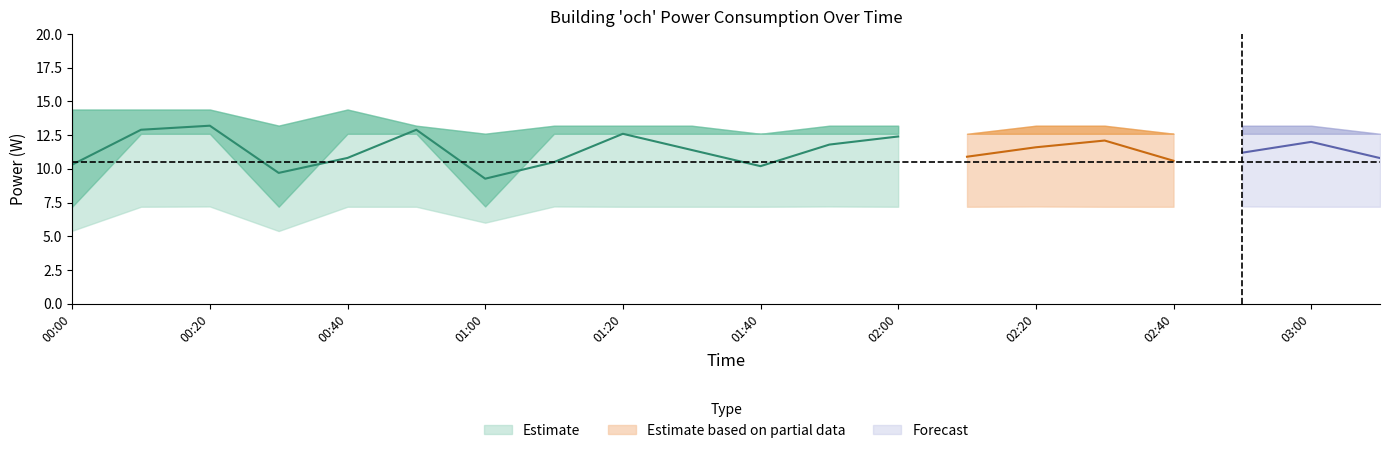

Reading right to left, list all the values displayed in this chart.

power: 10.8	12.0	11.2	10.6	12.1	11.6	10.9	12.4	11.8	10.2	11.4	12.6	10.5	9.3	12.9	10.8	9.7	13.2	12.9	10.3
power_upper: 12.6	13.2	13.2	12.6	13.2	13.2	12.6	13.2	13.2	12.6	13.2	13.2	13.2	12.6	13.2	14.4	13.2	14.4	14.4	14.4
power_lower: 7.2	7.2	7.2	7.2	7.2	7.2	7.2	7.2	7.2	7.2	7.2	7.2	7.2	6.0	7.2	7.2	5.4	7.2	7.2	5.4
power_upper2: 12.6	13.2	13.2	12.6	13.2	13.2	12.6	13.2	13.2	12.6	13.2	13.2	13.2	12.6	13.2	14.4	13.2	14.4	14.4	14.4
power_lower2: 12.6	12.6	12.6	12.6	12.6	12.6	12.6	12.6	12.6	12.6	12.6	12.6	12.6	7.2	12.6	12.6	7.2	12.6	12.6	7.2